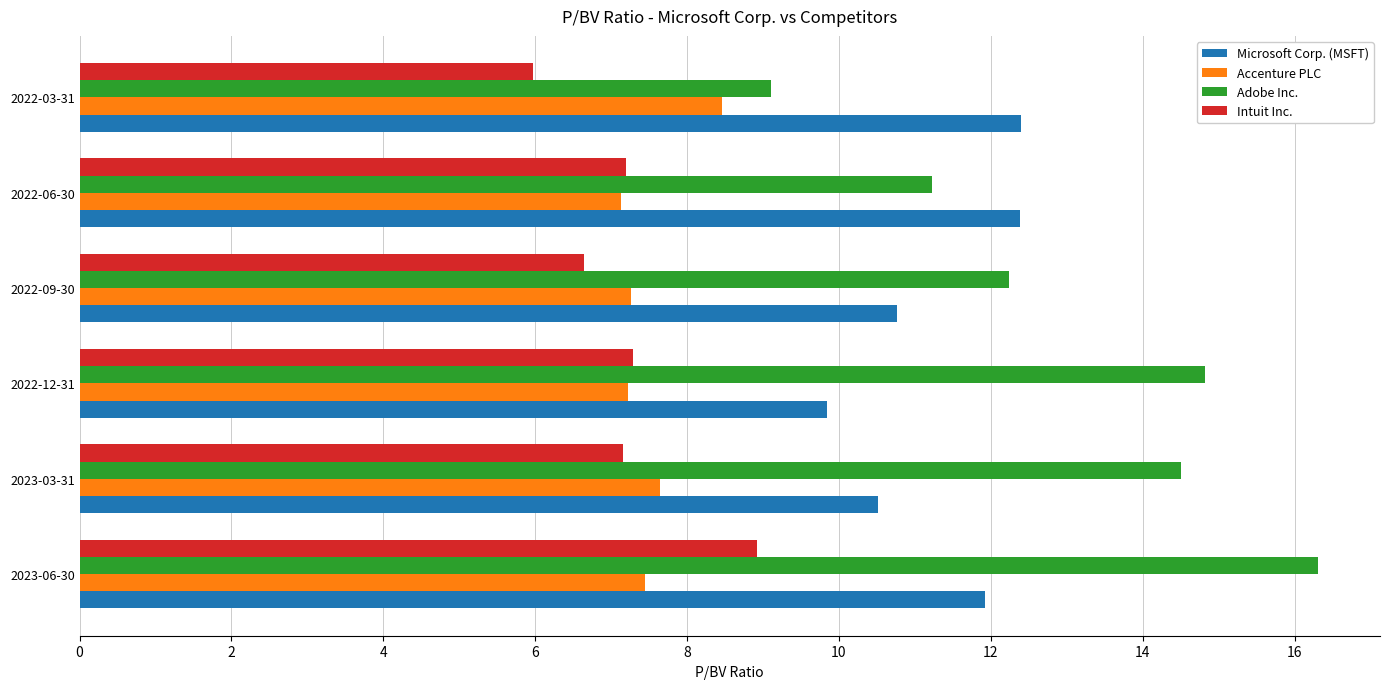

Which series has the widest spread of values?

Adobe Inc.